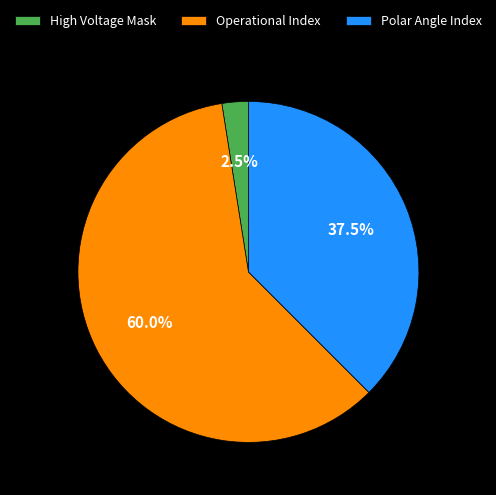

Which slice is the largest?

Operational Index